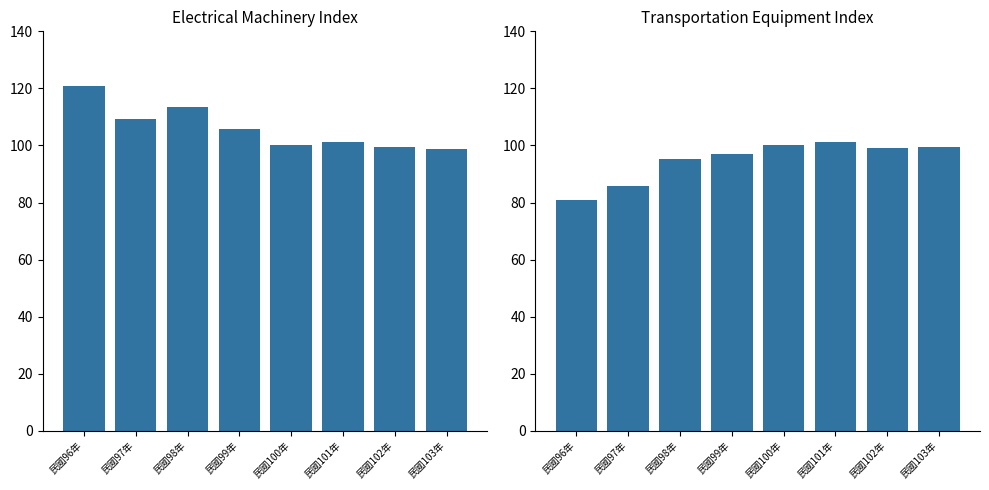

What are all the series names shown in the legend?

Electrical Machinery, Transportation Equipment